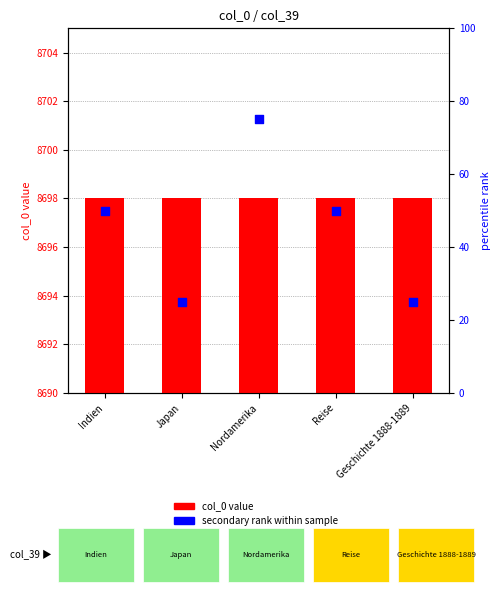

What are all the series names shown in the legend?

col_0 value, secondary rank